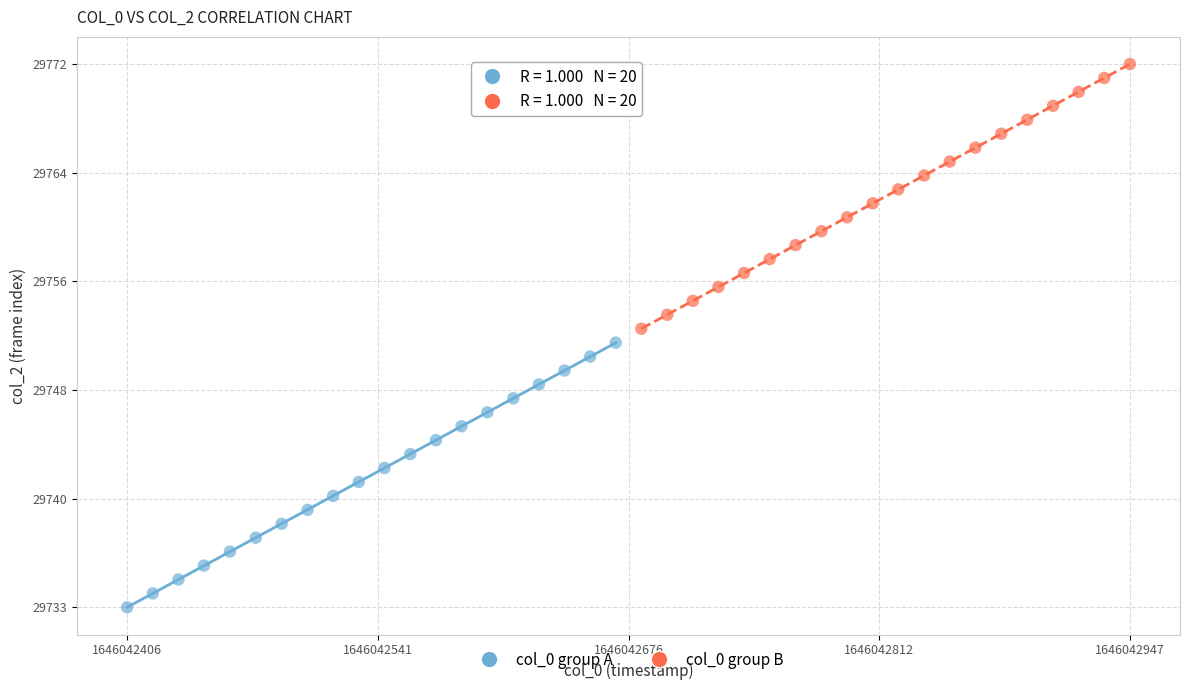

What are all the series names shown in the legend?

col_0 group A, col_0 group B